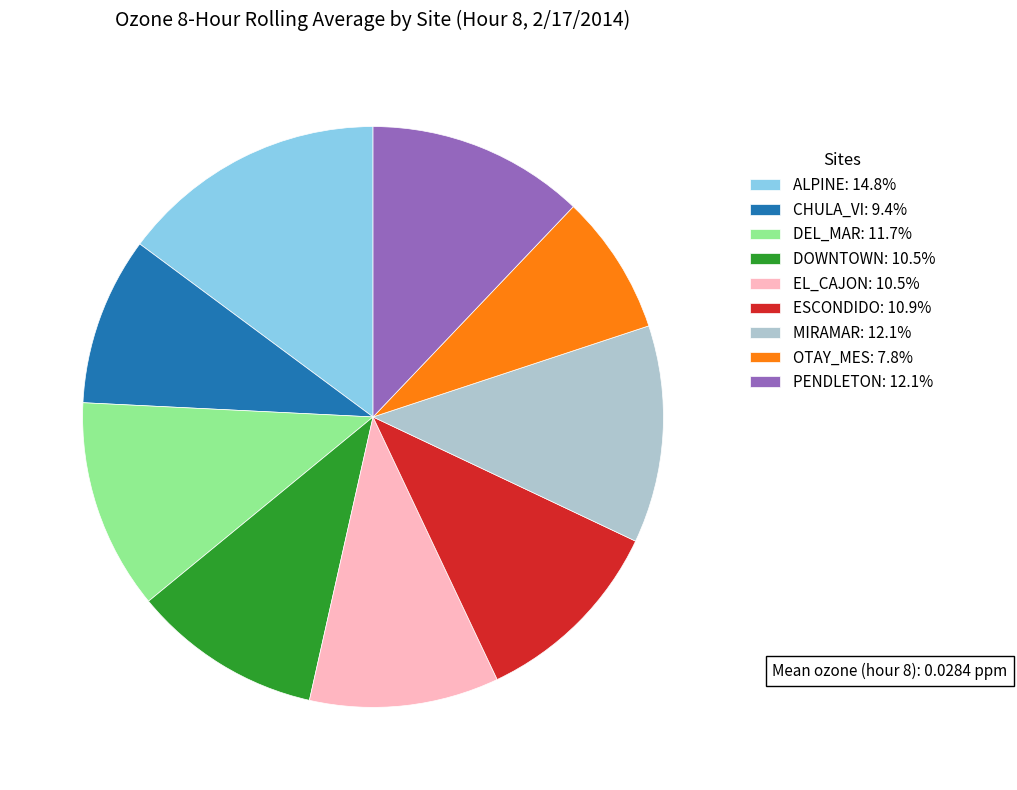

Is there a majority slice in this chart?

No